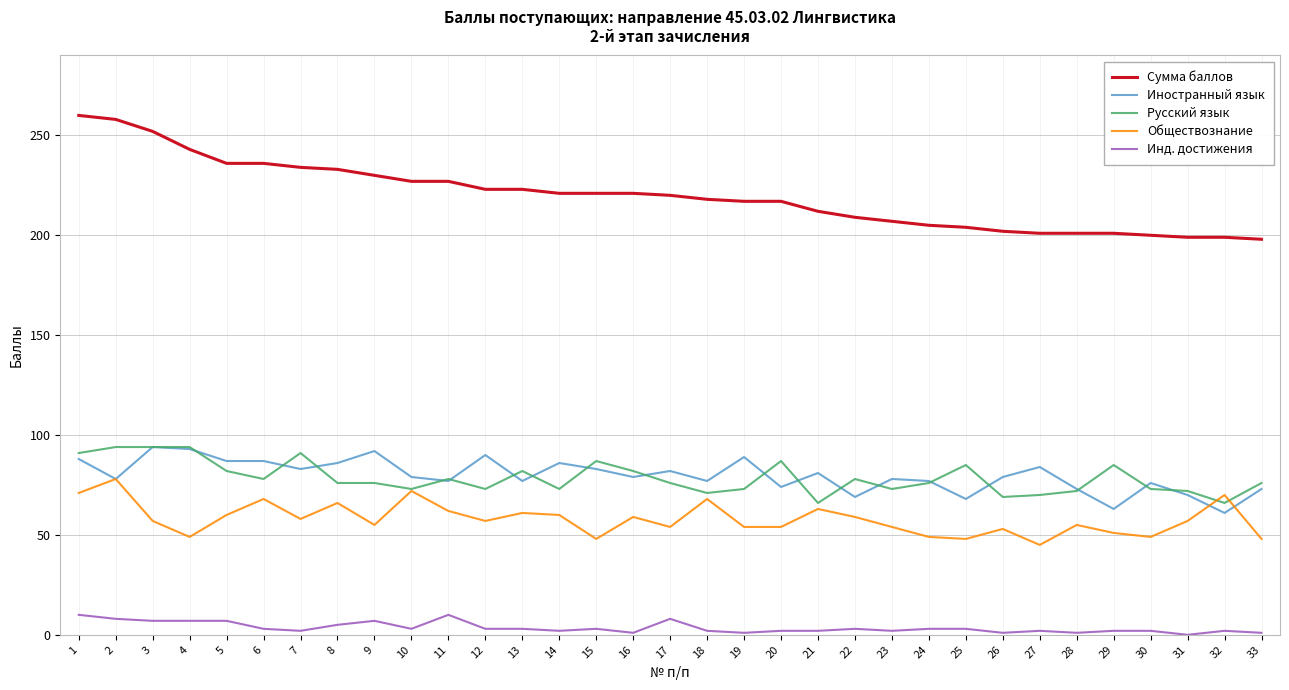

Is it true that Русский язык equals 13 at 32?

False